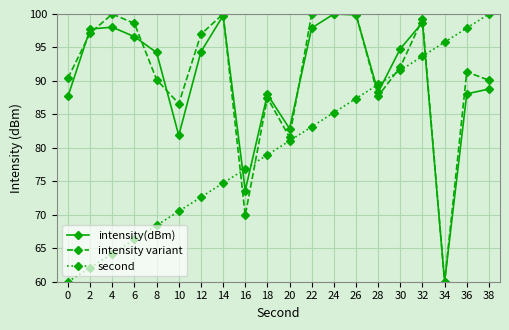

What is the minimum value for intensity(dBm)?

60.0